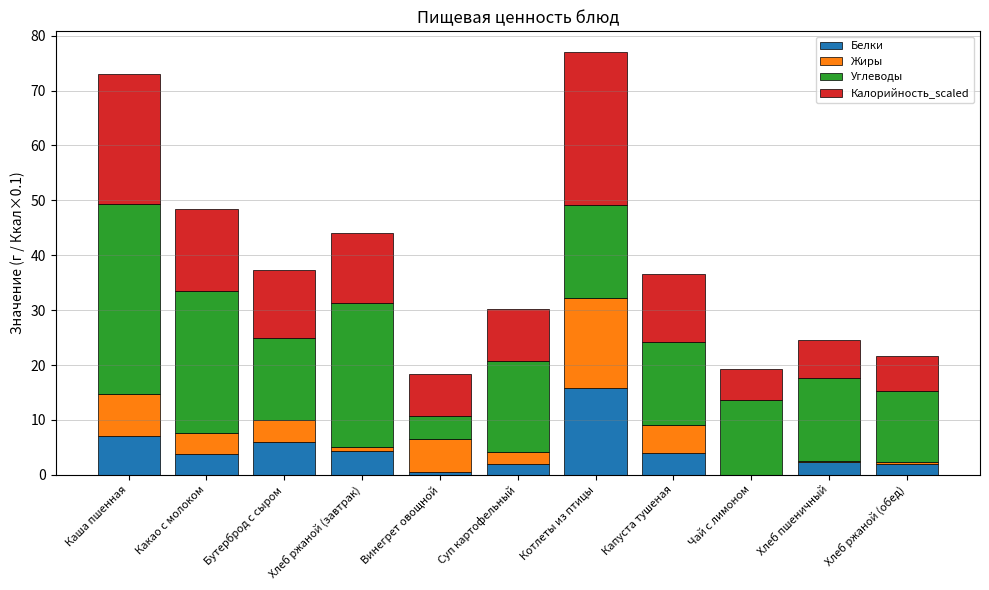

Are the bars horizontal?

No